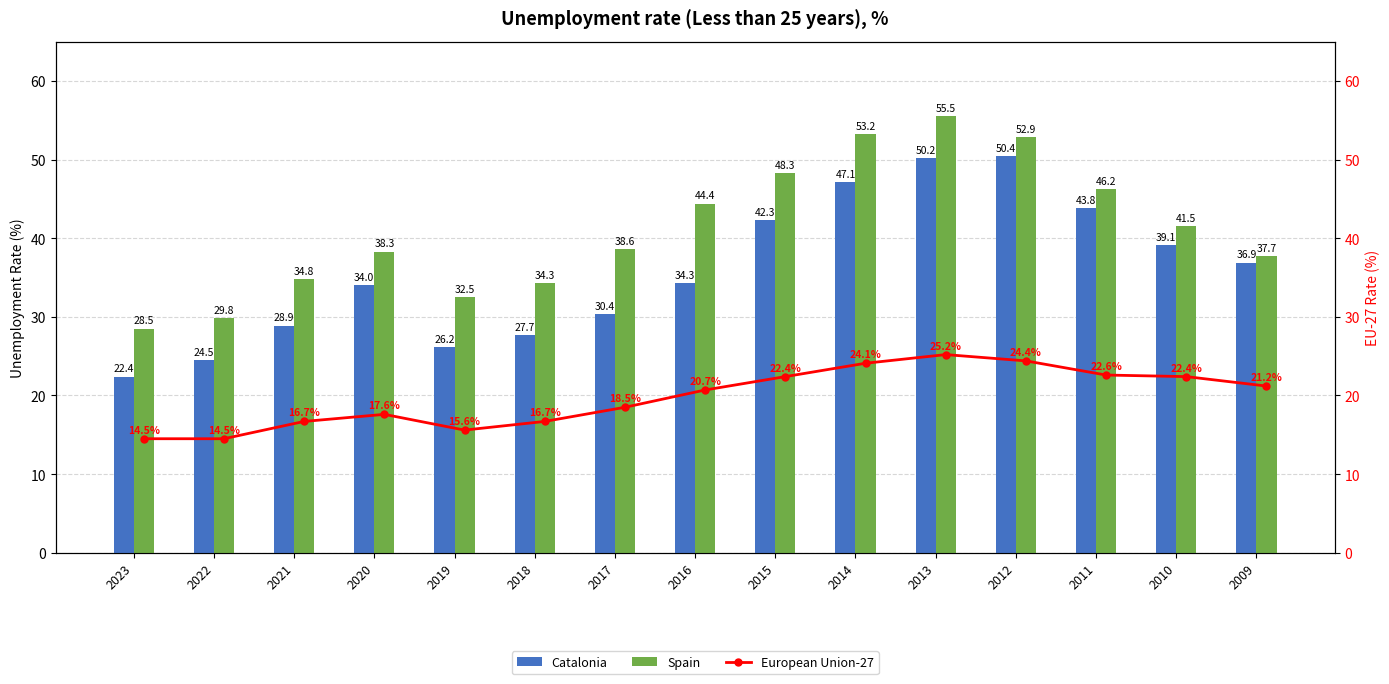

Which category has the highest value in the Spain series?

2013